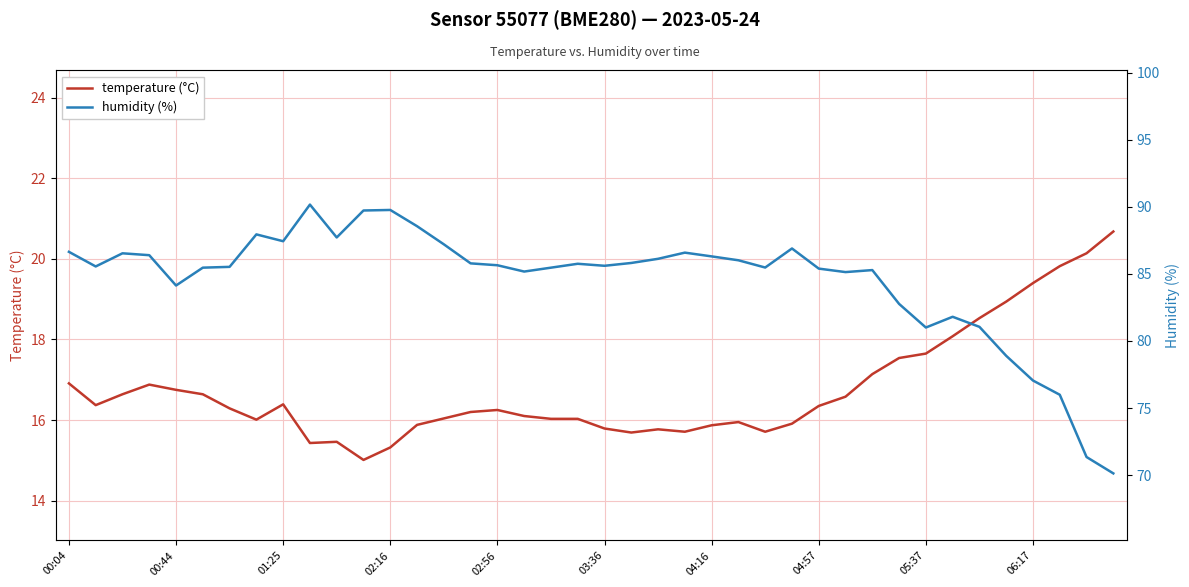

What is the highest value of the temperature (°C) series?

20.7